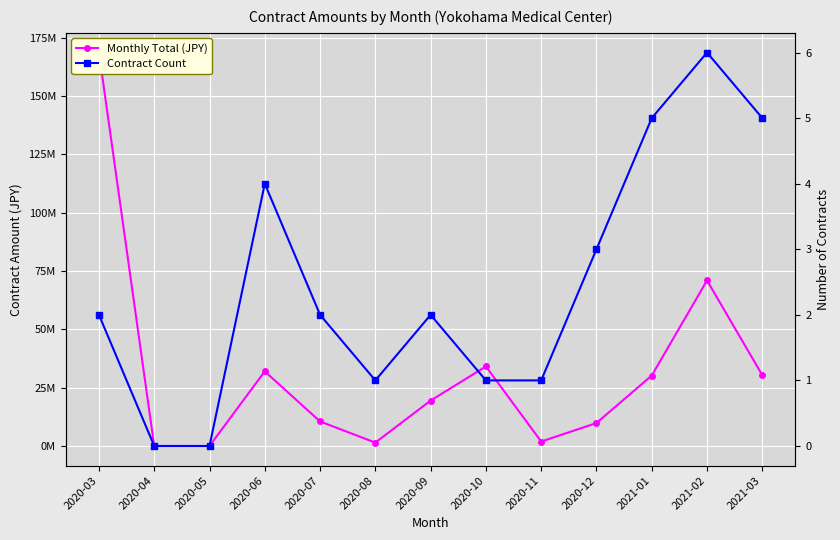

Which has a higher value, 2021-02 or 2020-06?

2021-02